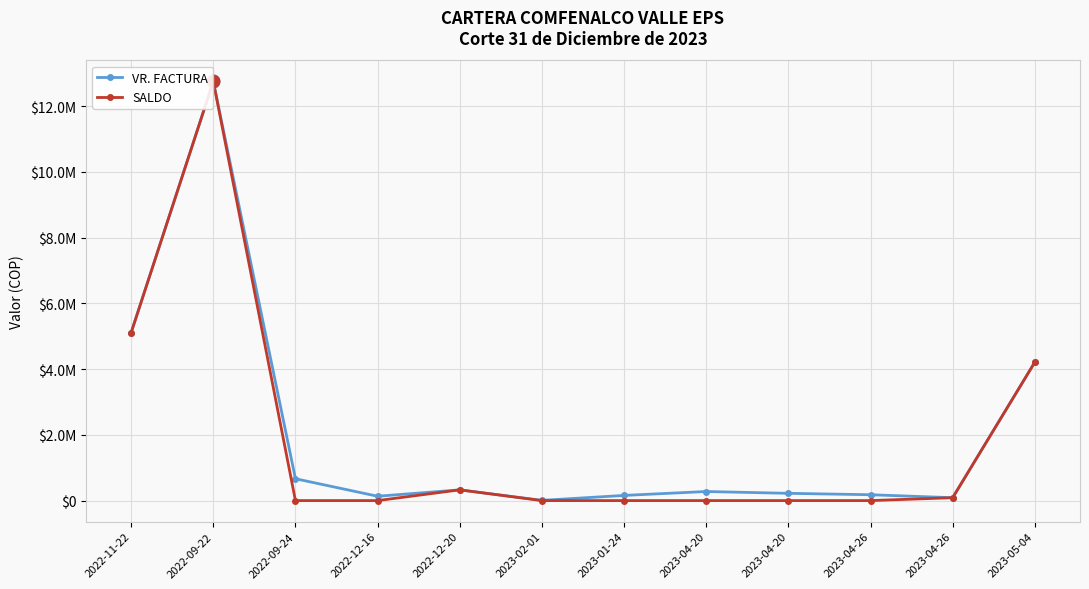

What are all the series names shown in the legend?

VR. FACTURA, SALDO